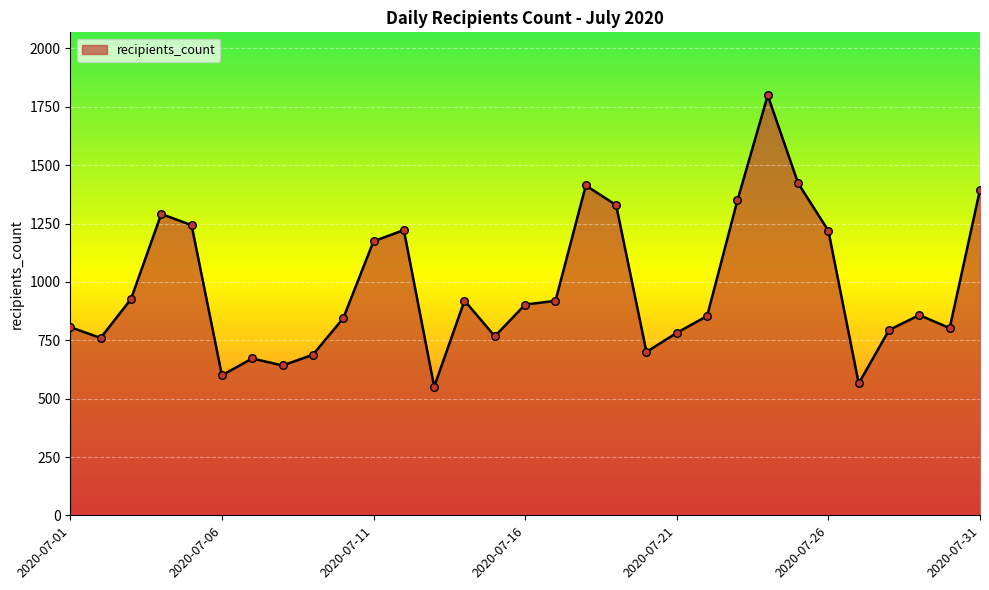

What is the difference between the maximum and minimum values?

1248